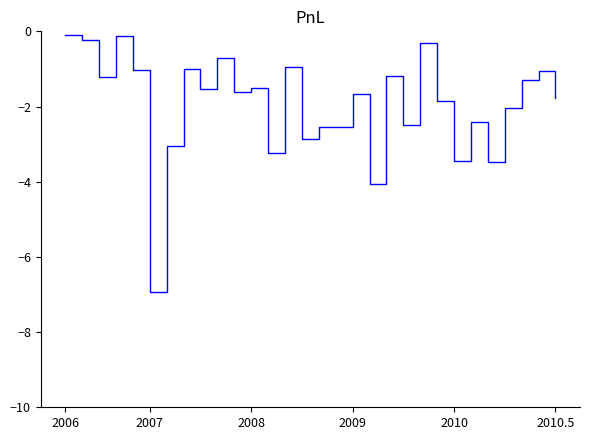

What is the smallest value displayed?

-6.9